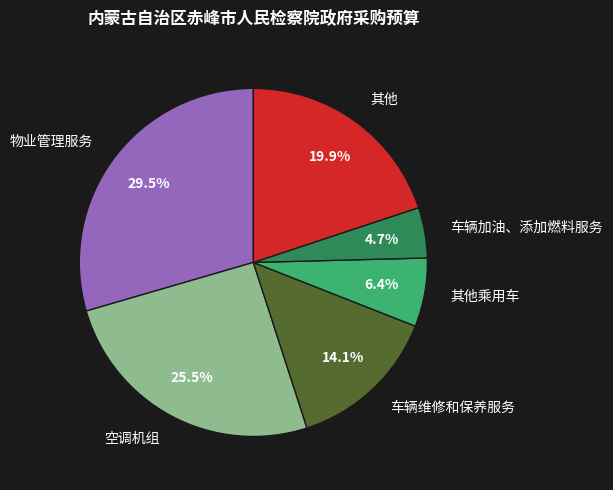

True or false: 车辆加油、添加燃料服务 accounts for 5% of the total.

True